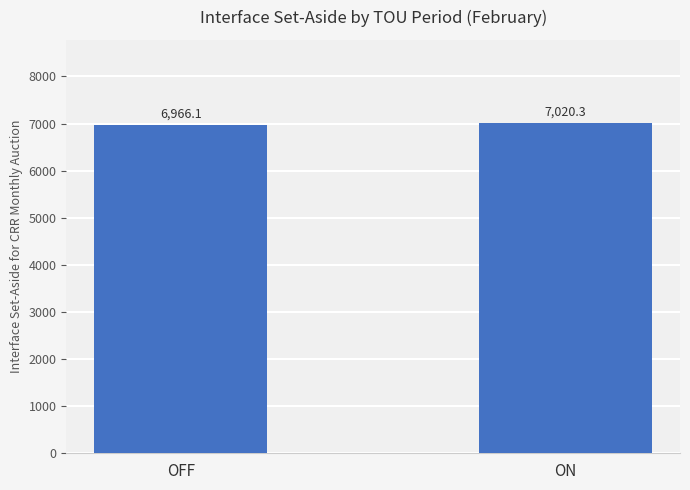

Reading left to right, list all the values displayed in this chart.

OFF=6966.1	ON=7020.3